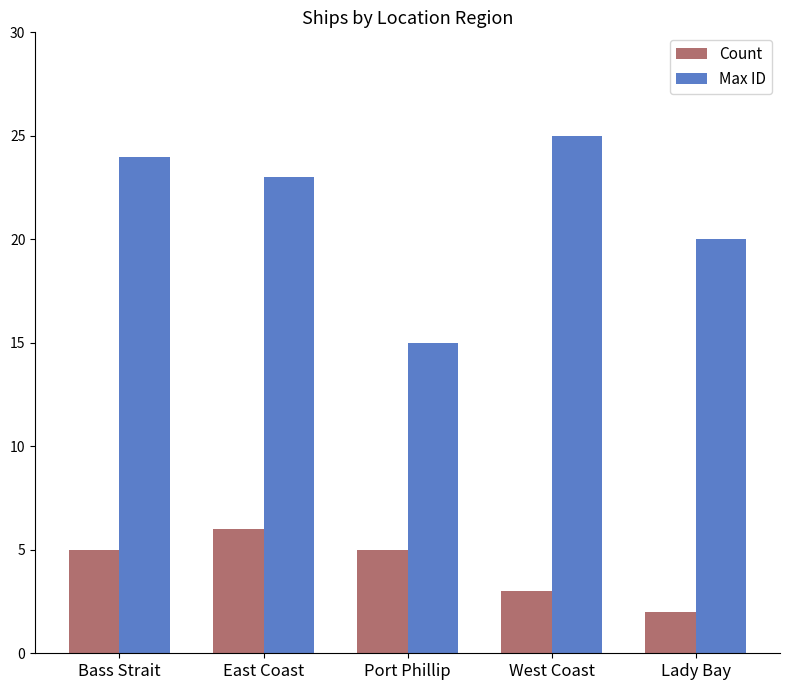

Between Bass Strait and Lady Bay, which series saw the biggest shift?

Max ID